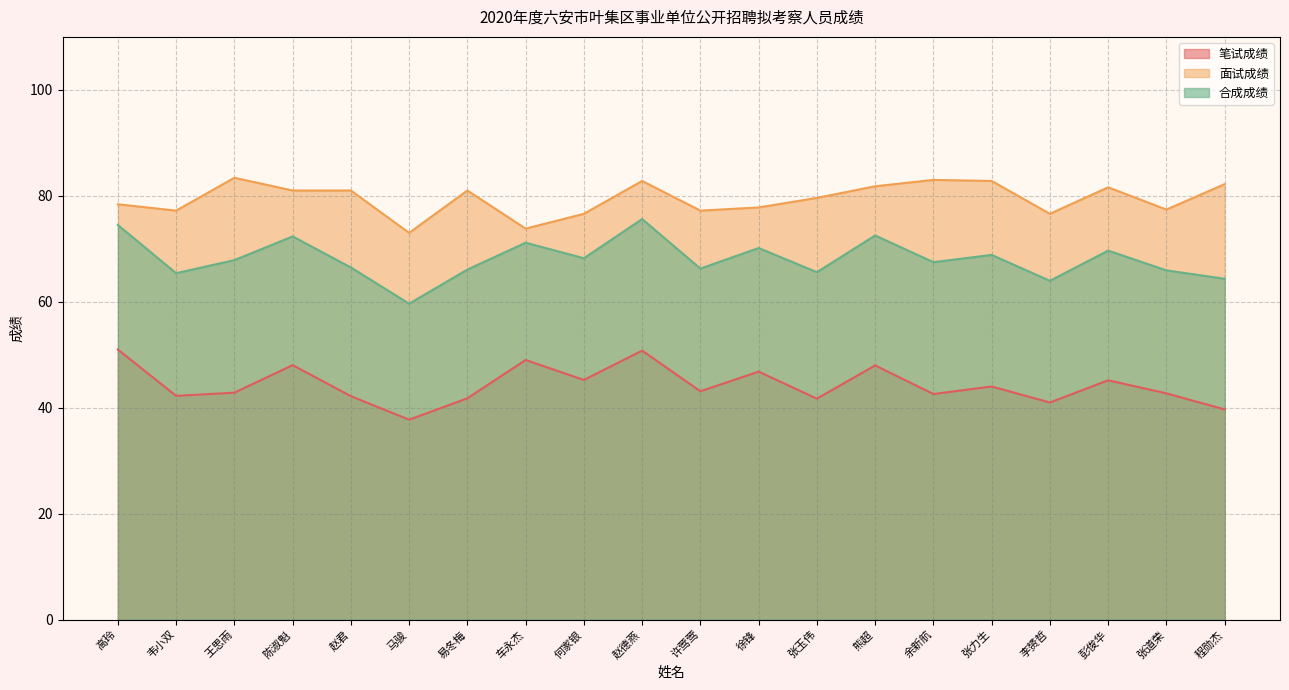

Does the chart display data point markers on the line(s)?

No